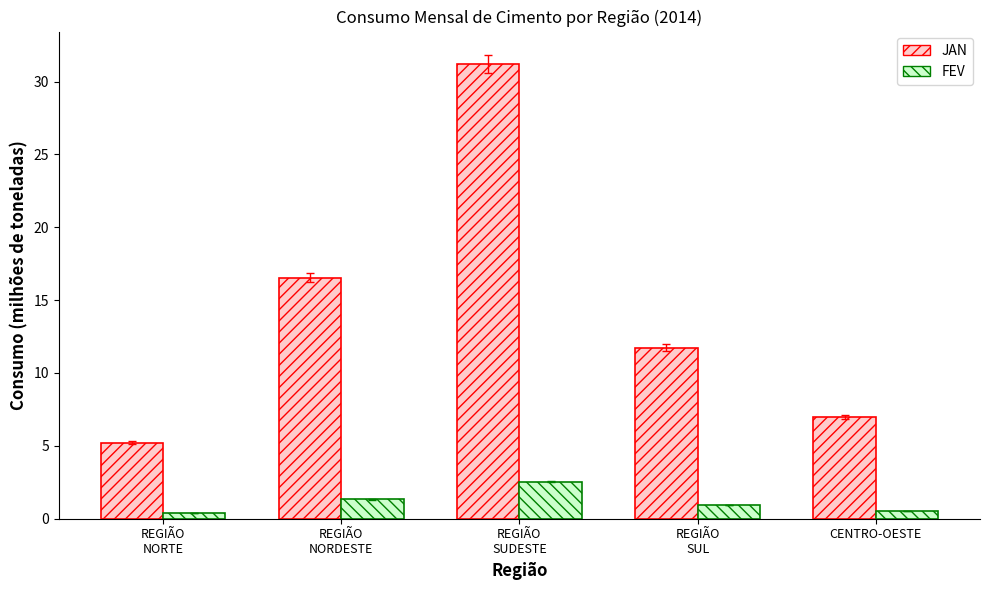

What are all the series names shown in the legend?

JAN, FEV